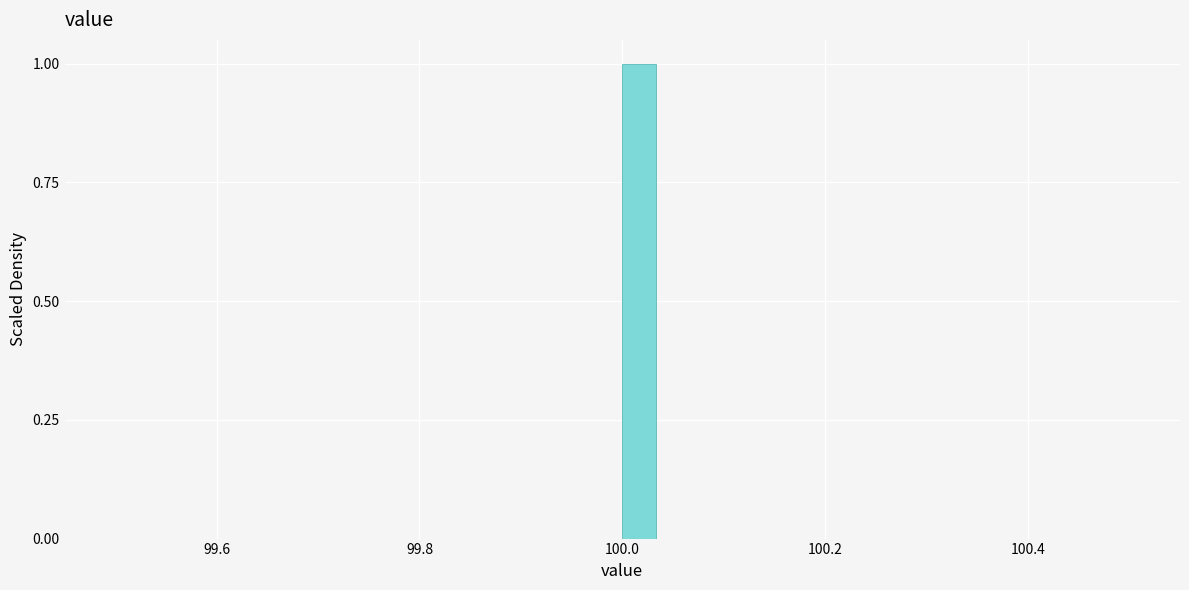

Around what value on the x-axis is the tallest bar? Give the approximate position of its centre, as read against the axis.

100.02